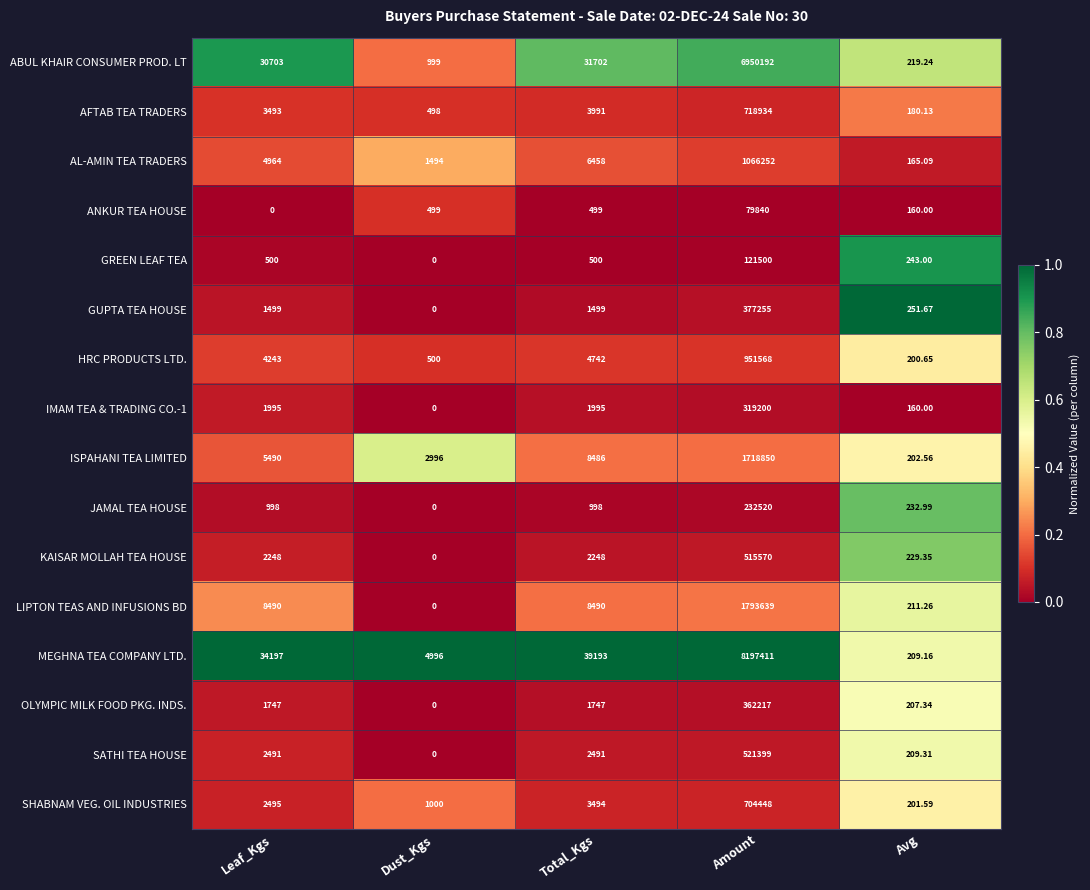

Rank the series at Total_Kgs from highest to lowest value.

MEGHNA TEA COMPANY LTD., ABUL KHAIR CONSUMER PROD. LT, LIPTON TEAS AND INFUSIONS BD, ISPAHANI TEA LIMITED, AL-AMIN TEA TRADERS, HRC PRODUCTS LTD., AFTAB TEA TRADERS, SHABNAM VEG. OIL INDUSTRIES, SATHI TEA HOUSE, KAISAR MOLLAH TEA HOUSE, IMAM TEA & TRADING CO.-1, OLYMPIC MILK FOOD PKG. INDS., GUPTA TEA HOUSE, JAMAL TEA HOUSE, GREEN LEAF TEA, ANKUR TEA HOUSE